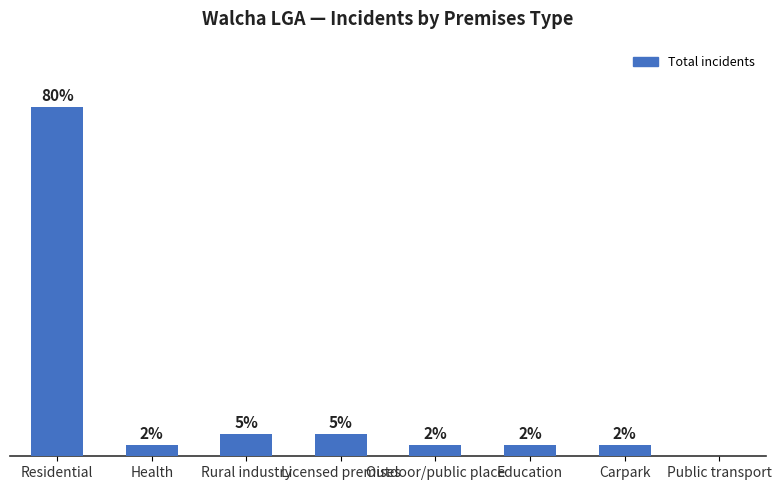

At which category does the chart reach its peak across all series?

Residential